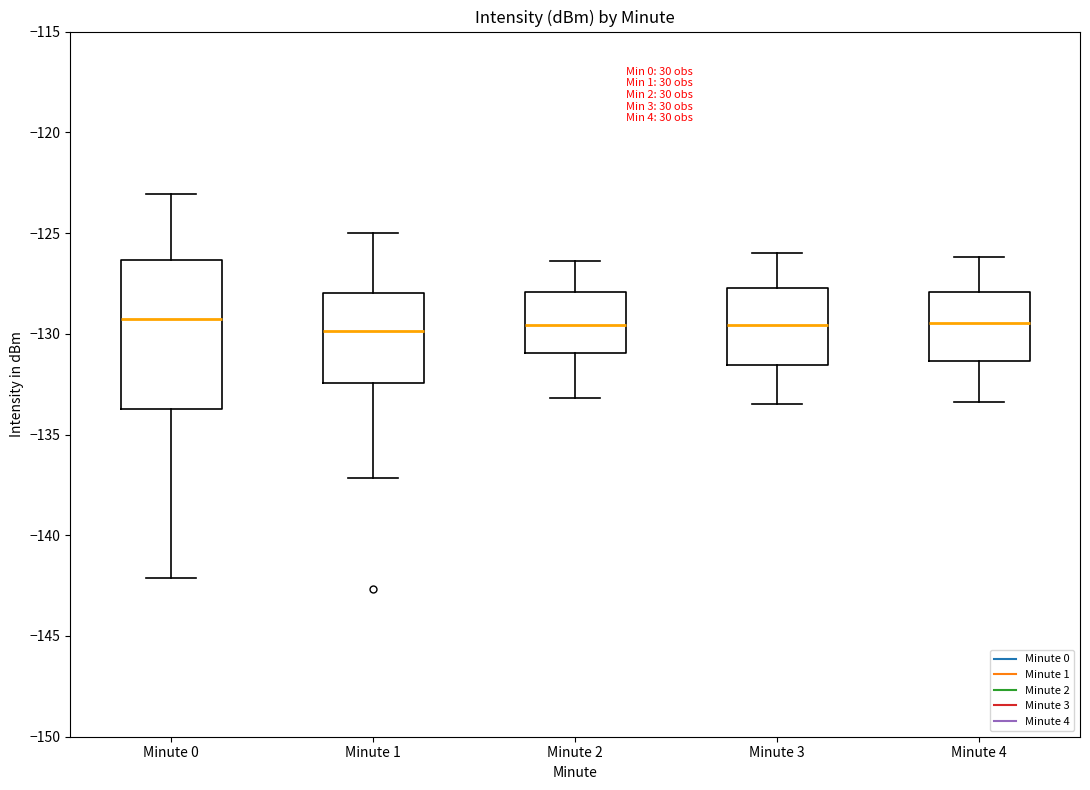

Where is the lower edge of the box for Minute 0 on the y-axis? The values are not printed on the chart, so give them approximately, as read against the axis.

-133.5